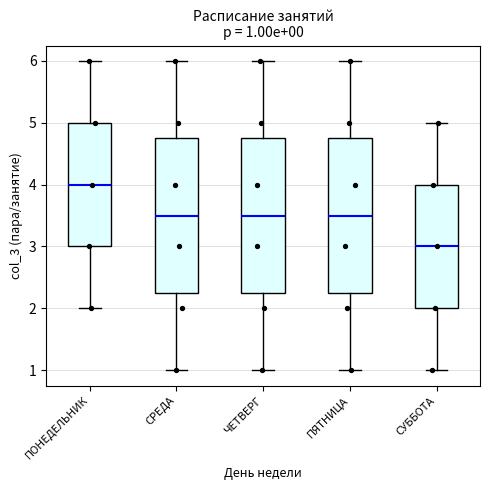

Which box's median line is the lowest?

СУББОТА